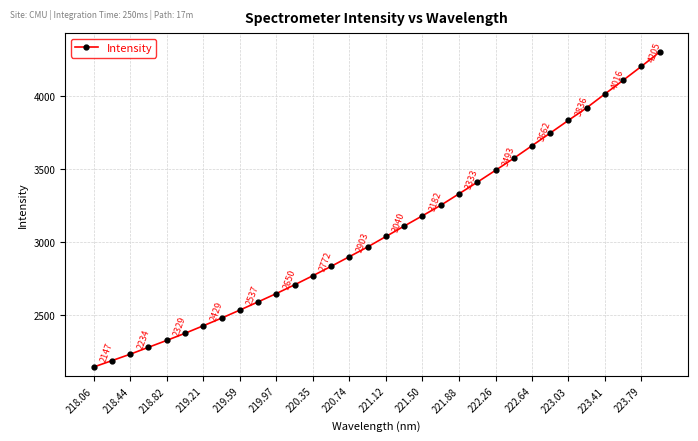

Is this an area chart (filled region under the line)?

No